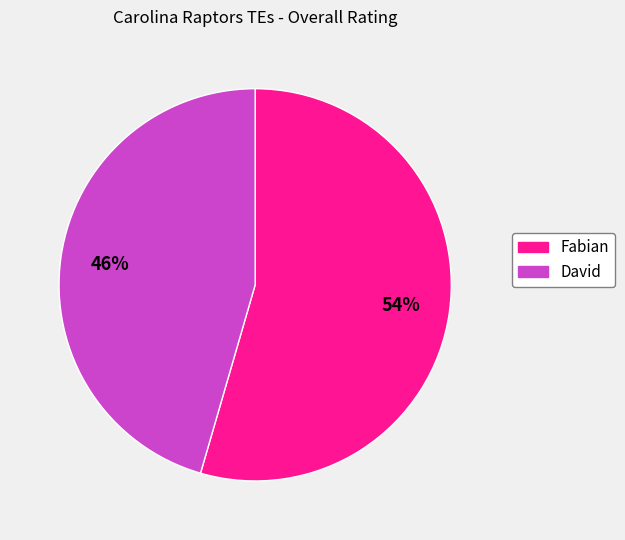

To the nearest percent, what portion does Fabian represent?

54%